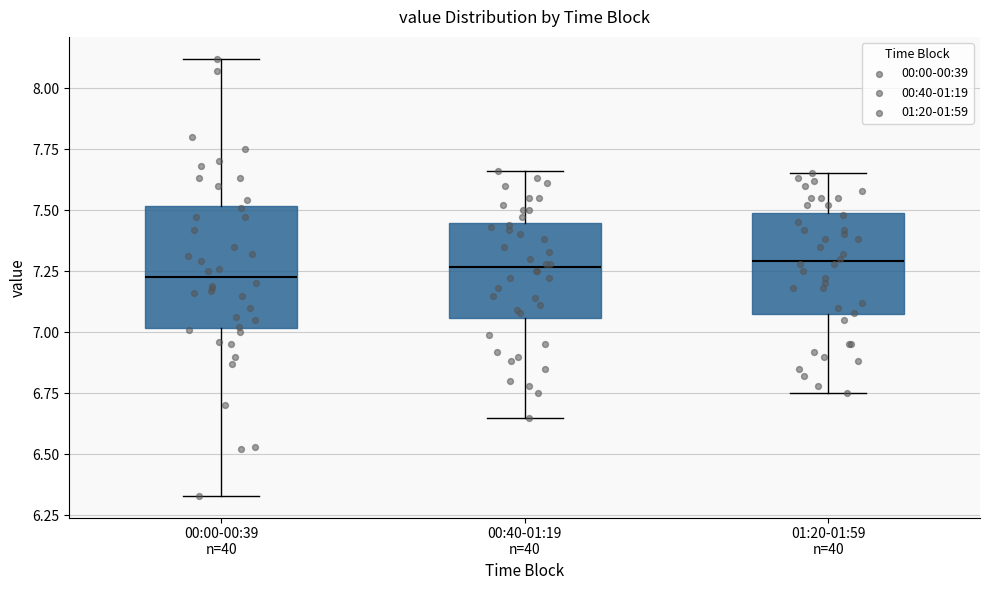

Reading left to right, read every box against the y-axis: the position of its median line, the range the box covers, and the ends of its whiskers. The values are not printed on the chart, so give them approximately, as read against the axis.

00:00-00:39 n=40: median 7.25, box 7.00 to 7.50, whiskers 6.35 to 8.10
00:40-01:19 n=40: median 7.25, box 7.05 to 7.45, whiskers 6.65 to 7.65
01:20-01:59 n=40: median 7.30, box 7.05 to 7.50, whiskers 6.75 to 7.65